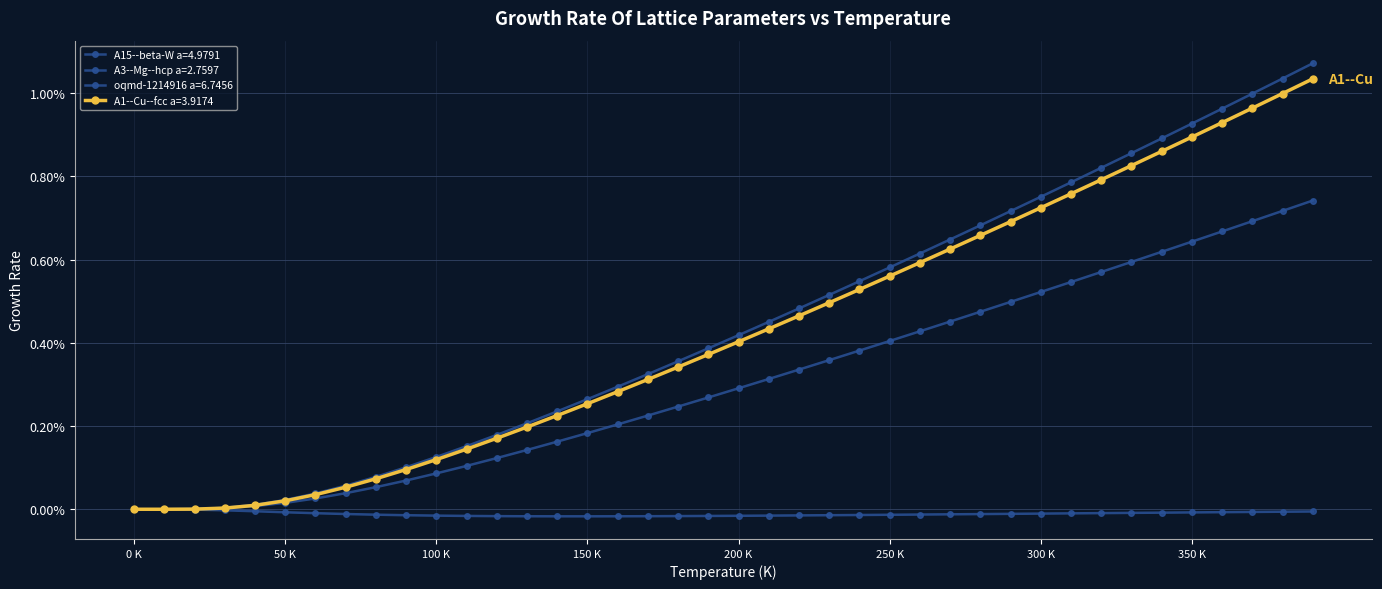

How many lines are shown in the chart?

4